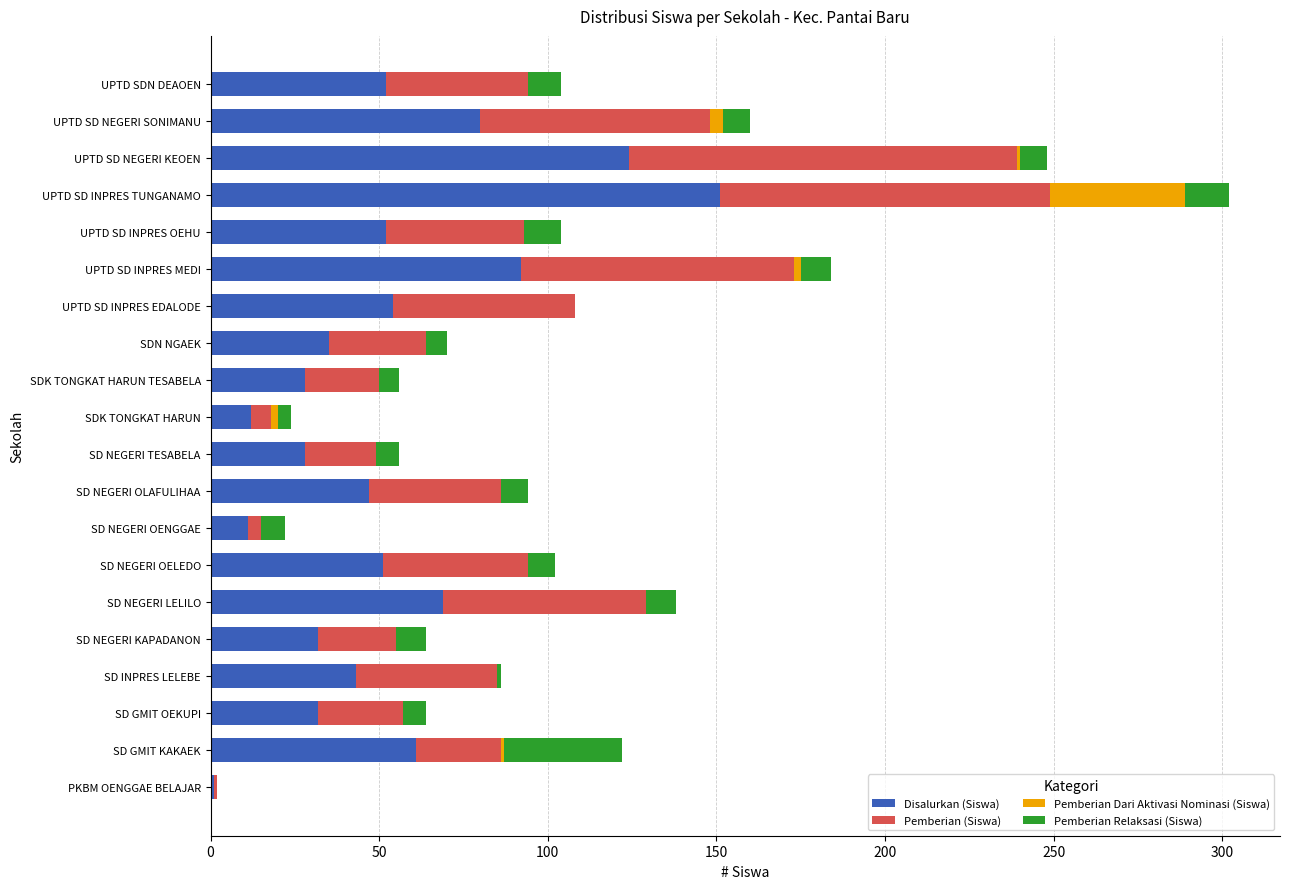

Count the number of categories in the chart.

20